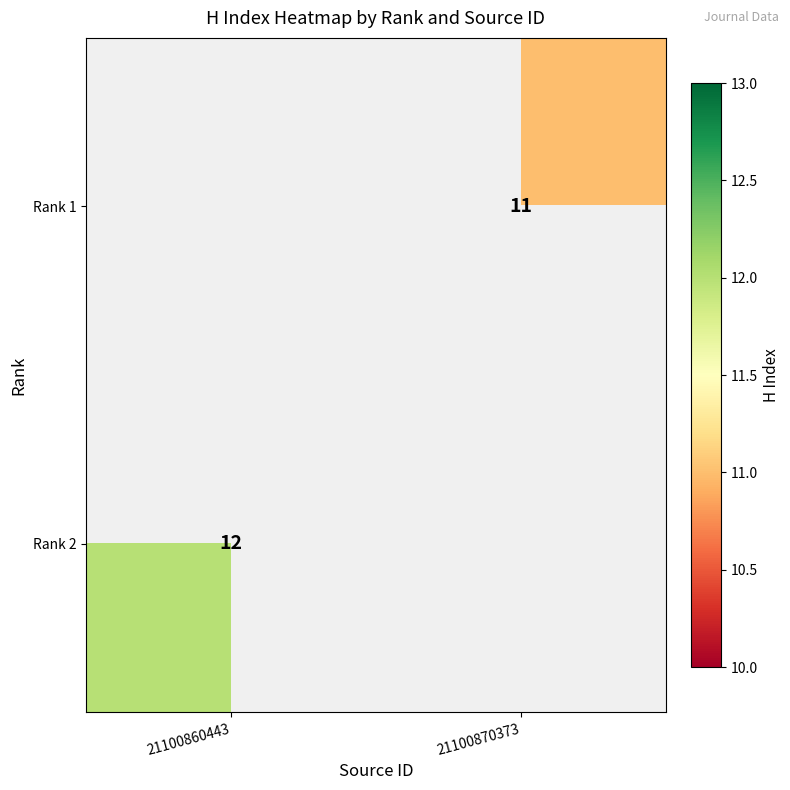

Is the value of Rank 2 at 21100860443 greater than the value of Rank 1 at 21100870373?

Yes